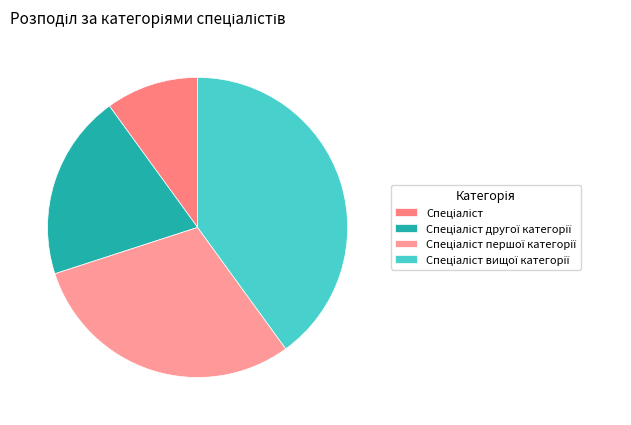

Which has a higher value, Спеціаліст першої категорії or Спеціаліст другої категорії?

Спеціаліст першої категорії